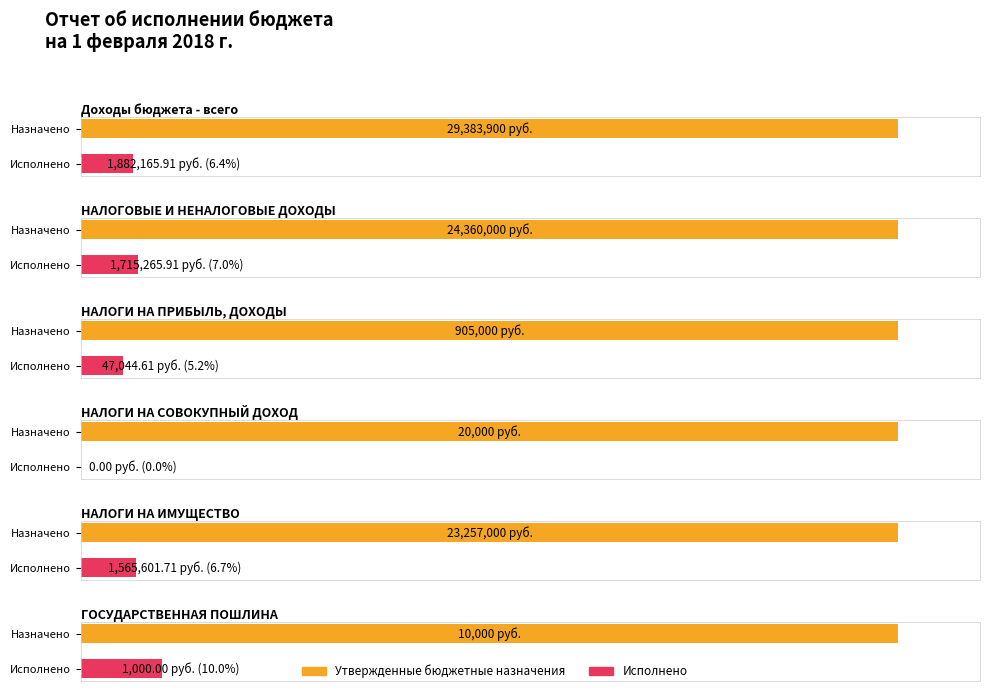

What is the label of the 5th bar from the right?

НАЛОГОВЫЕ И НЕНАЛОГОВЫЕ ДОХОДЫ